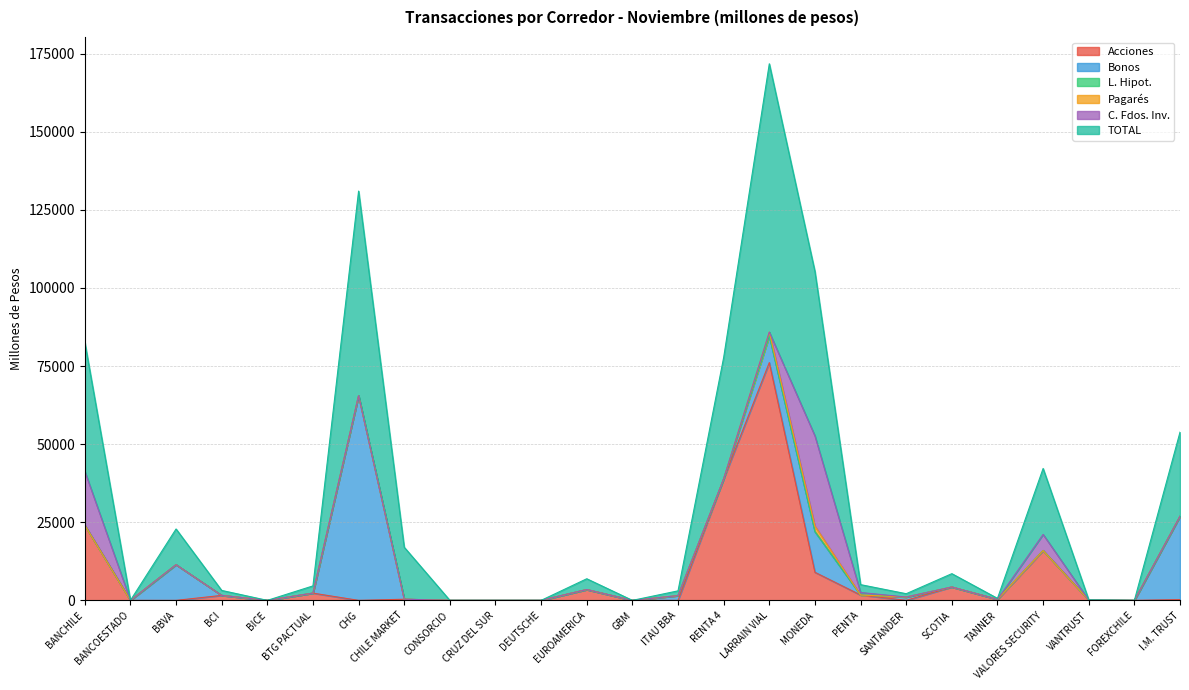

How many interior local valleys does the TOTAL series have?

6